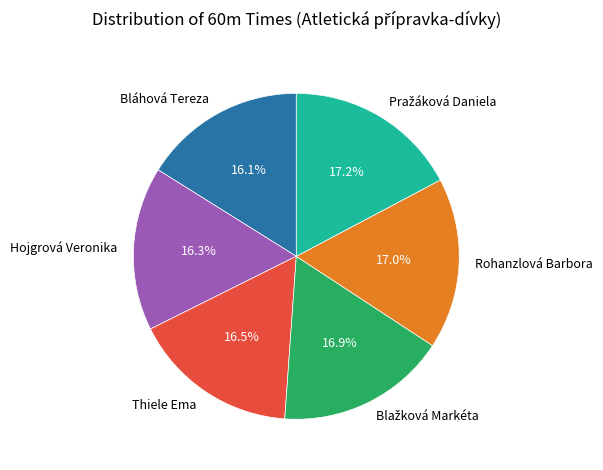

What portion of the pie excludes Thiele Ema?

83.5%